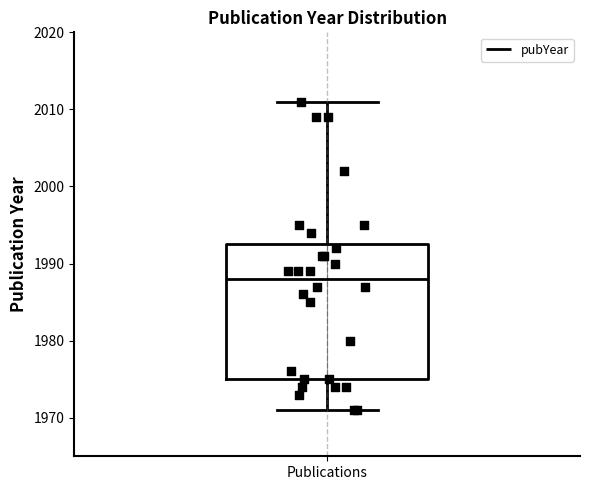

Where is the lower edge of the box for Publications on the y-axis? The values are not printed on the chart, so give them approximately, as read against the axis.

1975